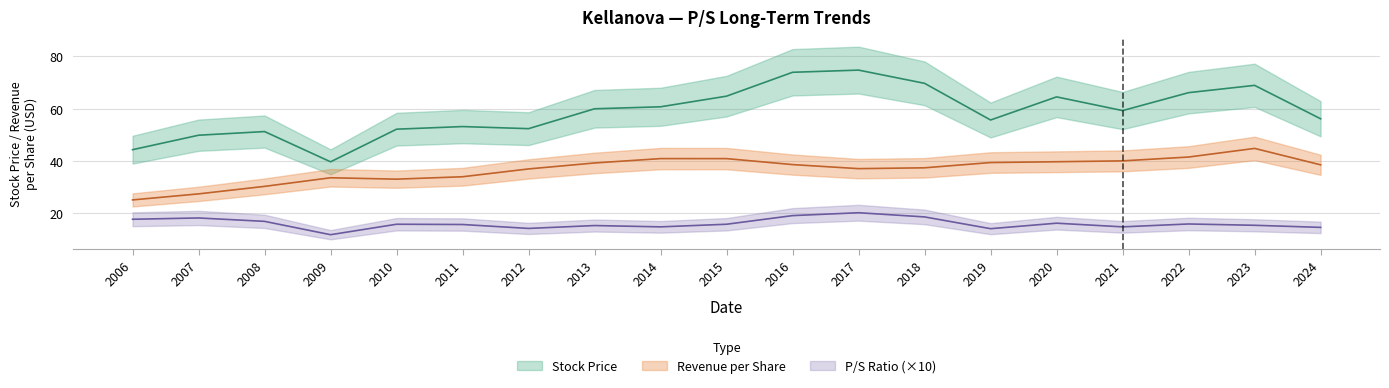

What is the spread (max minus min) of values at 2012?

38.2